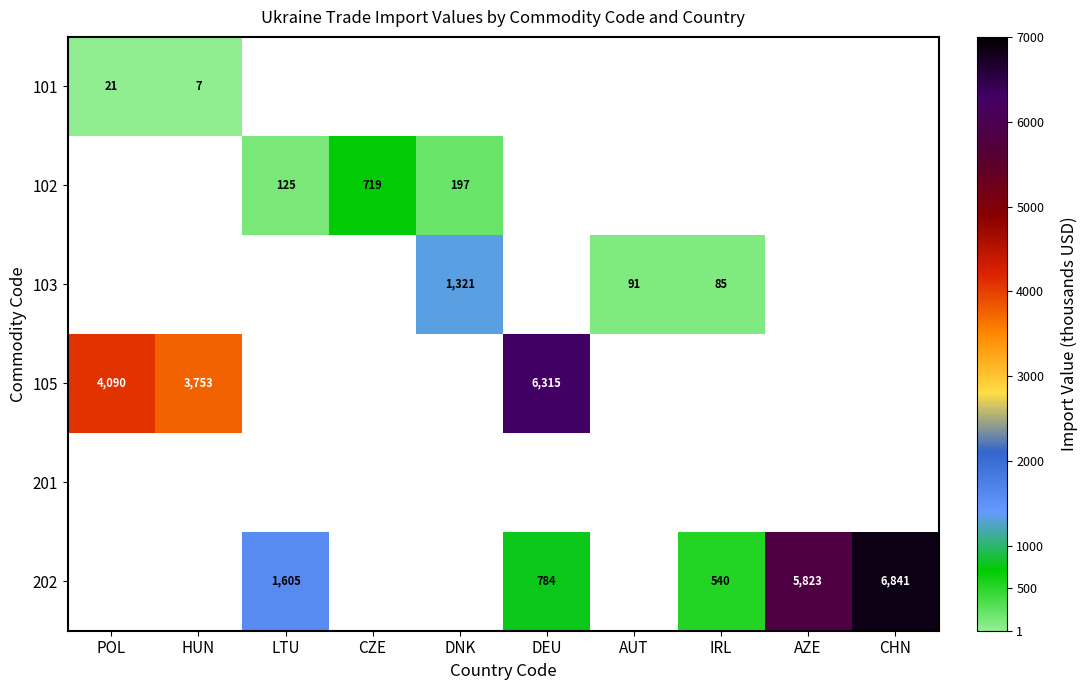

Count the number of categories in the chart.

10